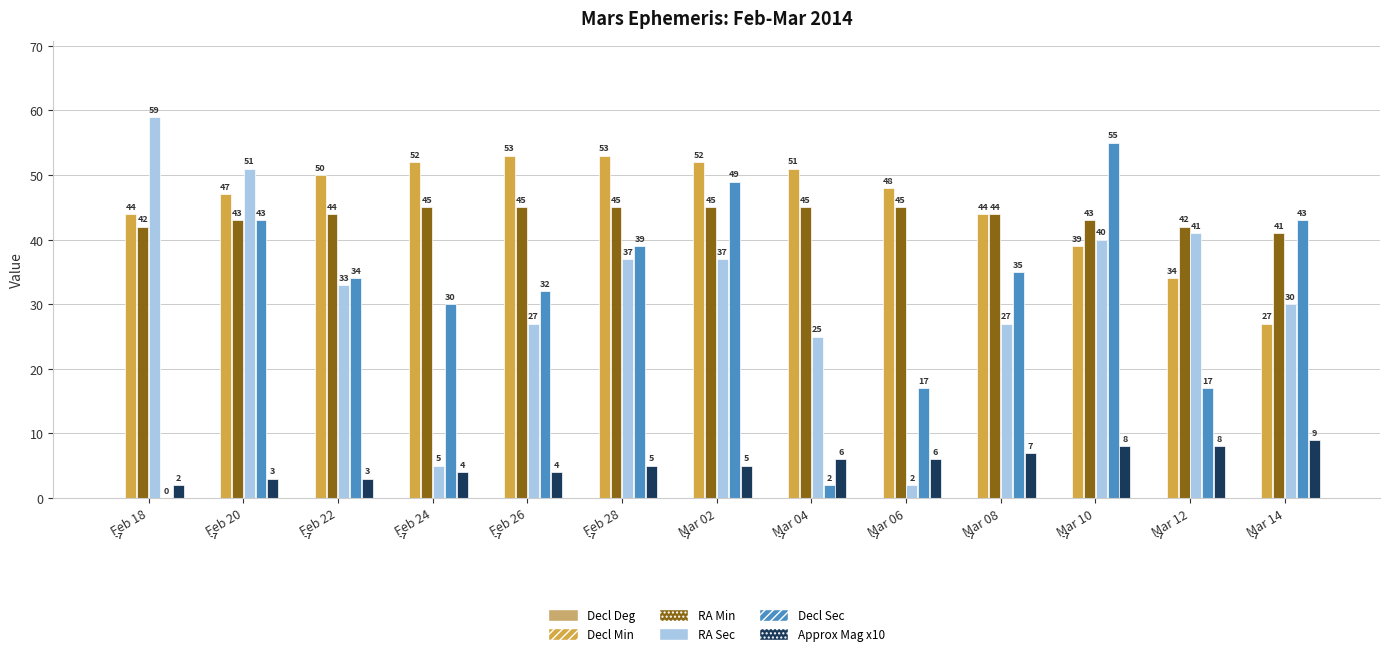

What is the difference between the second highest and second lowest values in the Decl Min series?

19